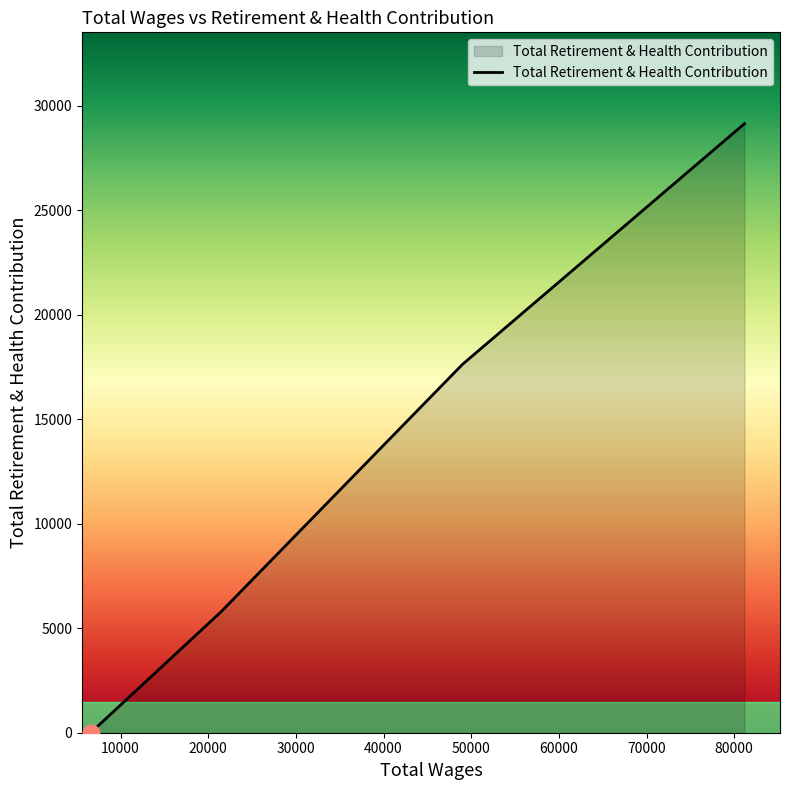

Is it true that the value at 6600.0 is 0?

True